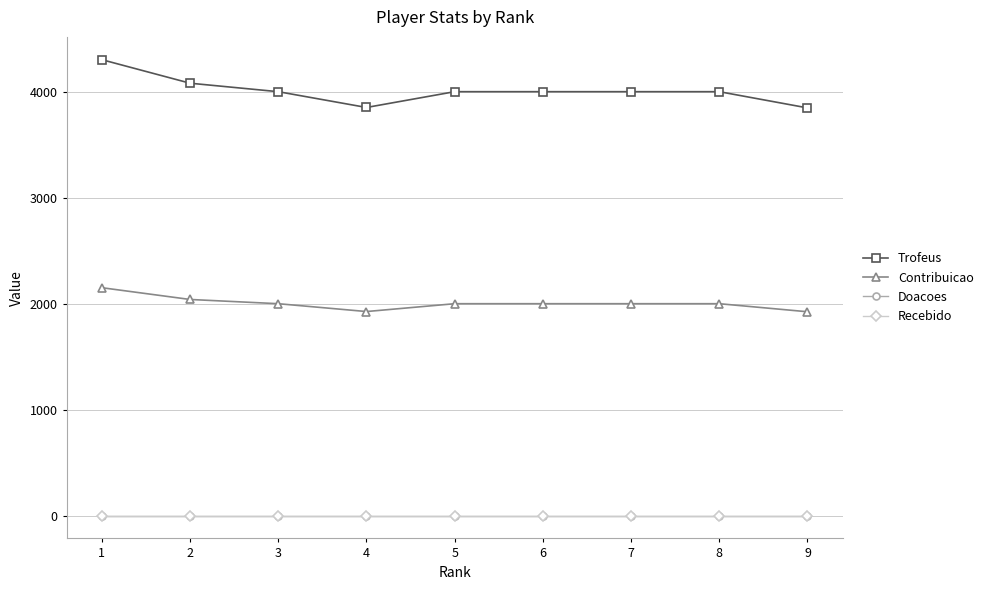

In Trofeus, how many points are lower than both neighbors (excluding endpoints)?

1